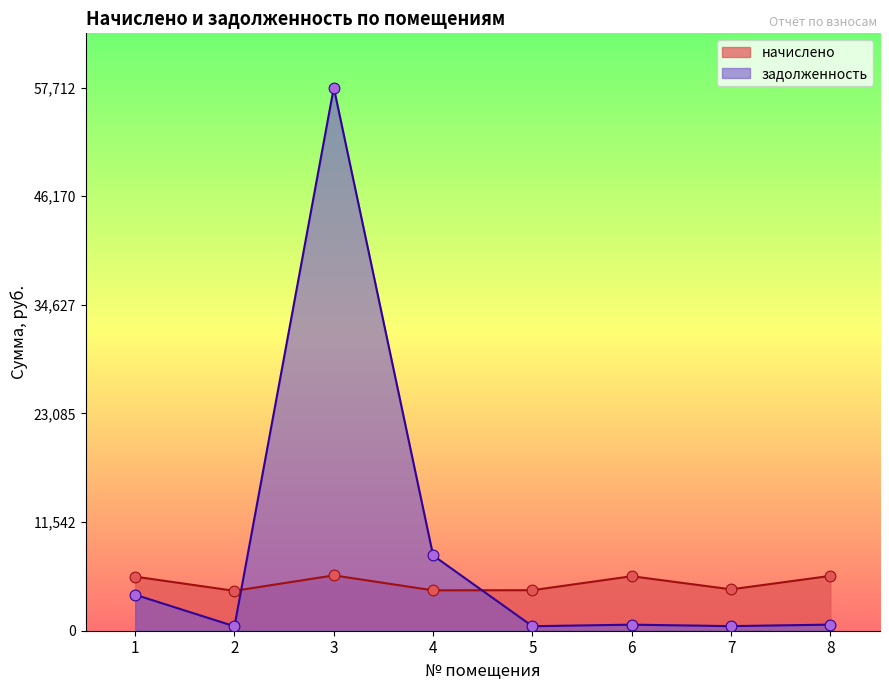

What are all the series names shown in the legend?

начислено, задолженность